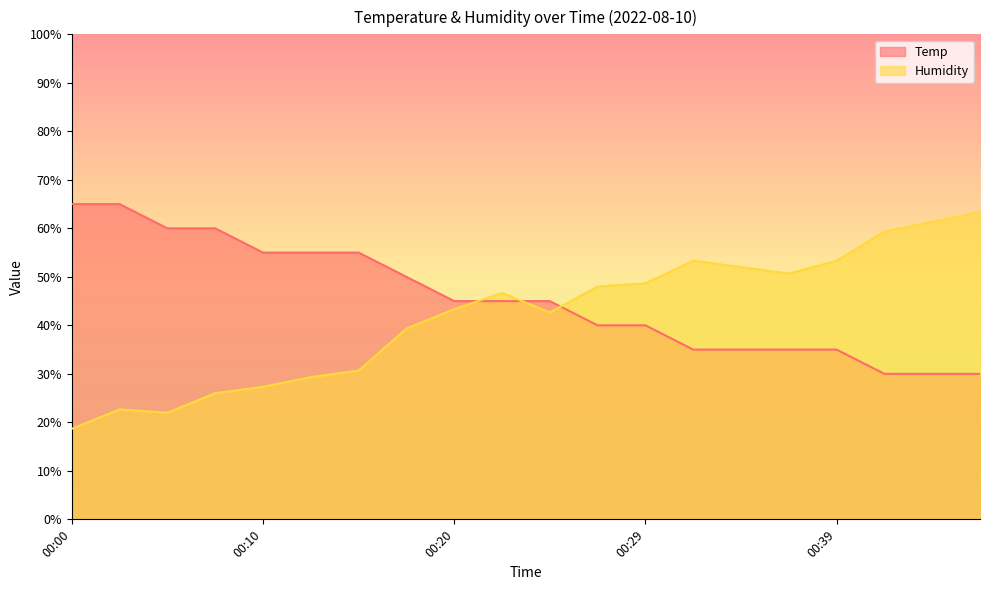

What is the sum of all Humidity values?

838.7